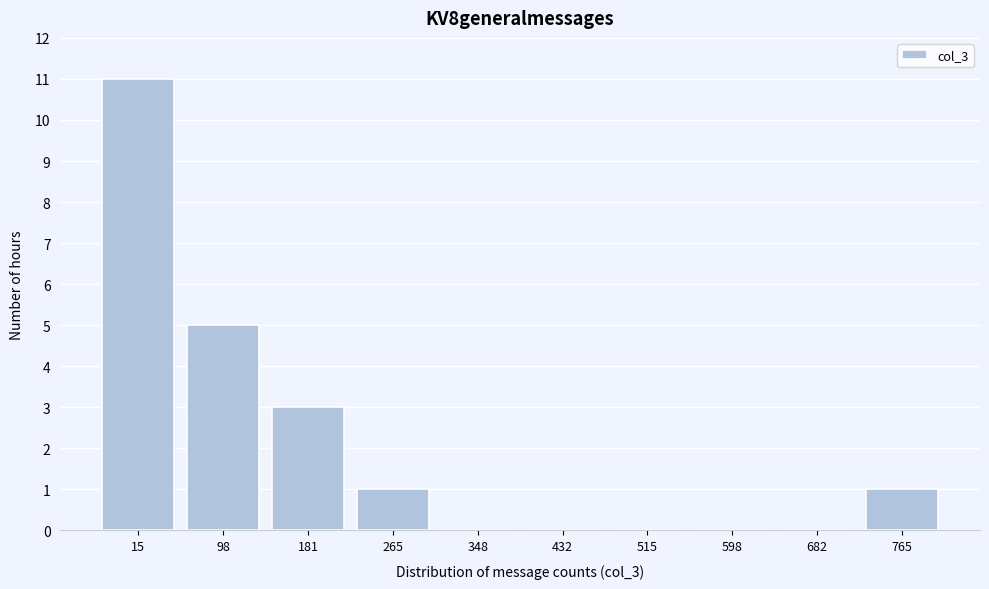

Reading left to right, extract all data points from this chart.

15=11	98=5	181=3	265=1	348=0	432=0	515=0	598=0	682=0	765=1